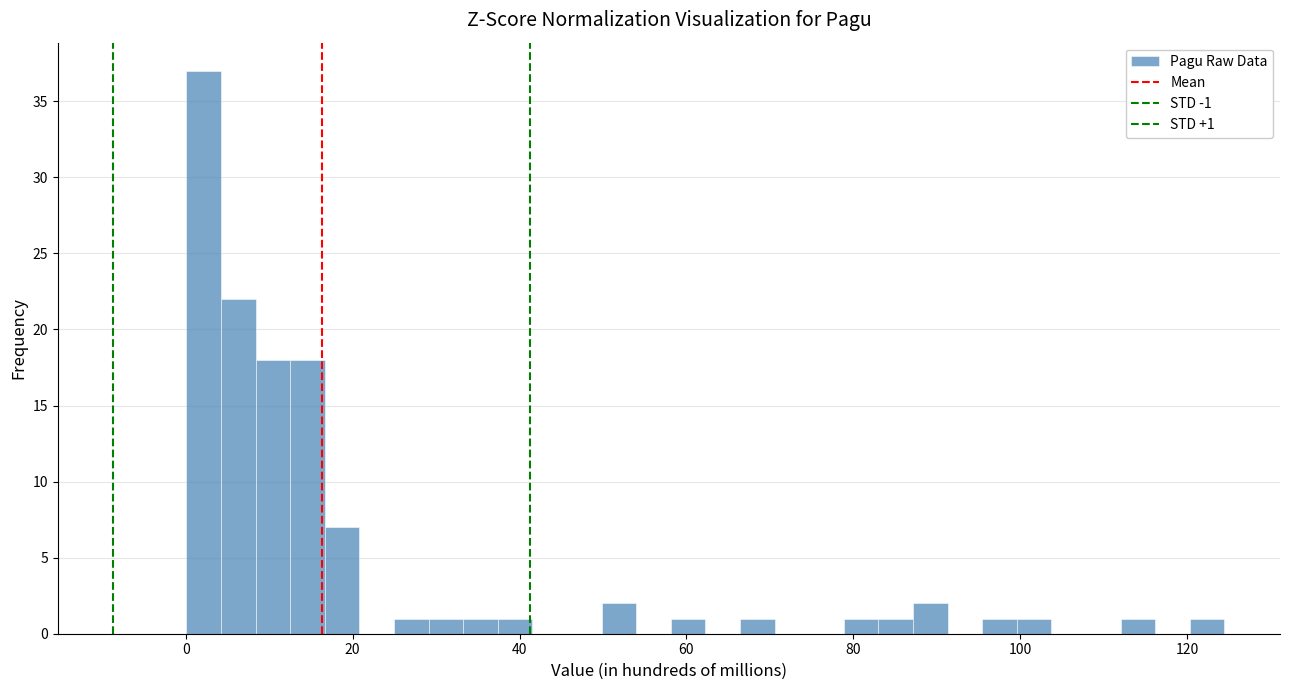

Around what value on the x-axis is the tallest bar? Give the approximate position of its centre, as read against the axis.

2